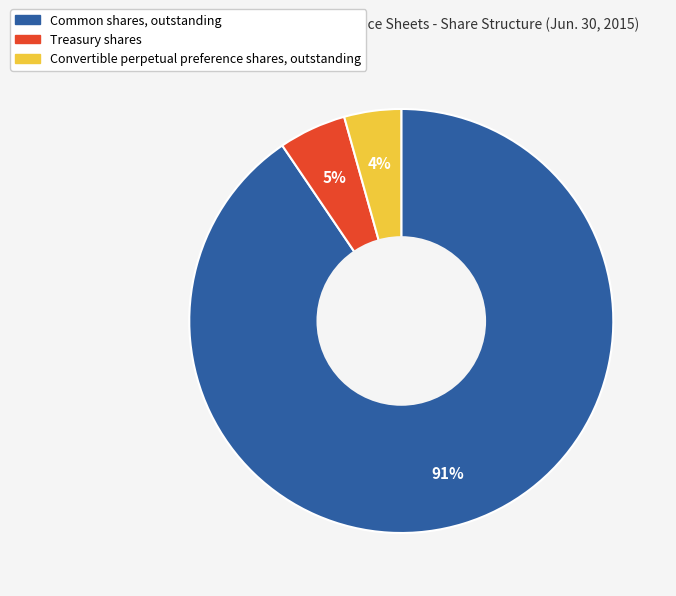

Between Convertible perpetual preference shares, outstanding and Treasury shares, which is larger?

Treasury shares